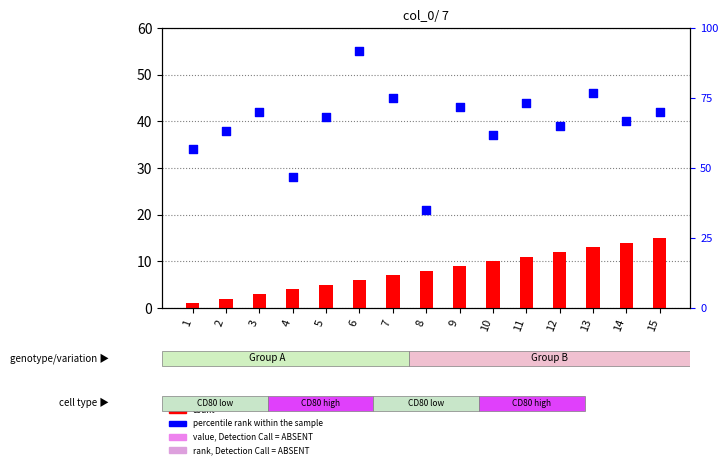

Which series has the largest total across all categories?

percentile rank within the sample